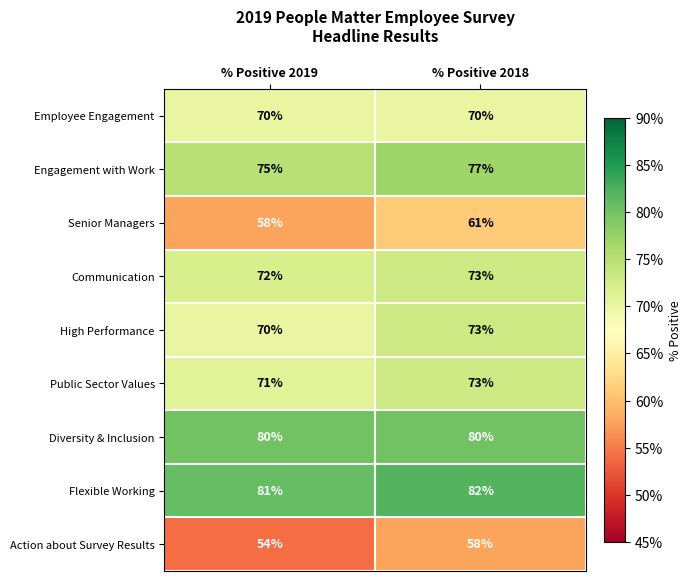

Rank the categories by Public Sector Values value from highest to lowest.

% Positive 2018, % Positive 2019